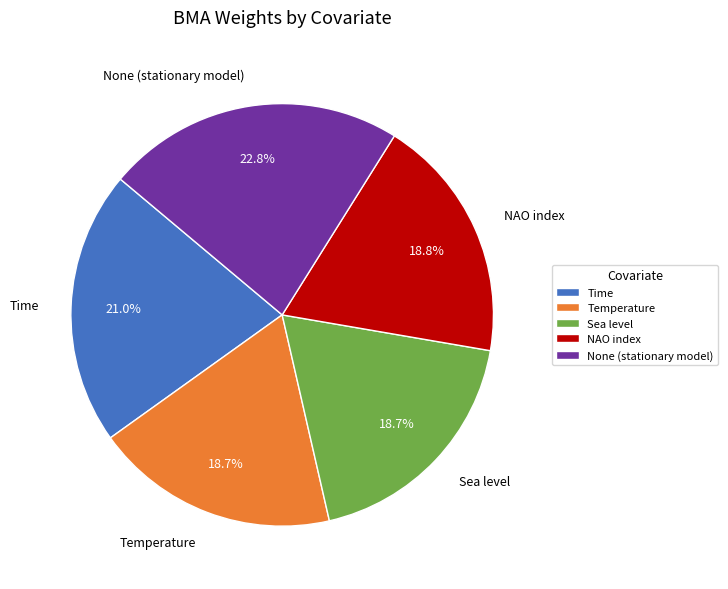

What is the total percentage of Time and NAO index?

39.8%